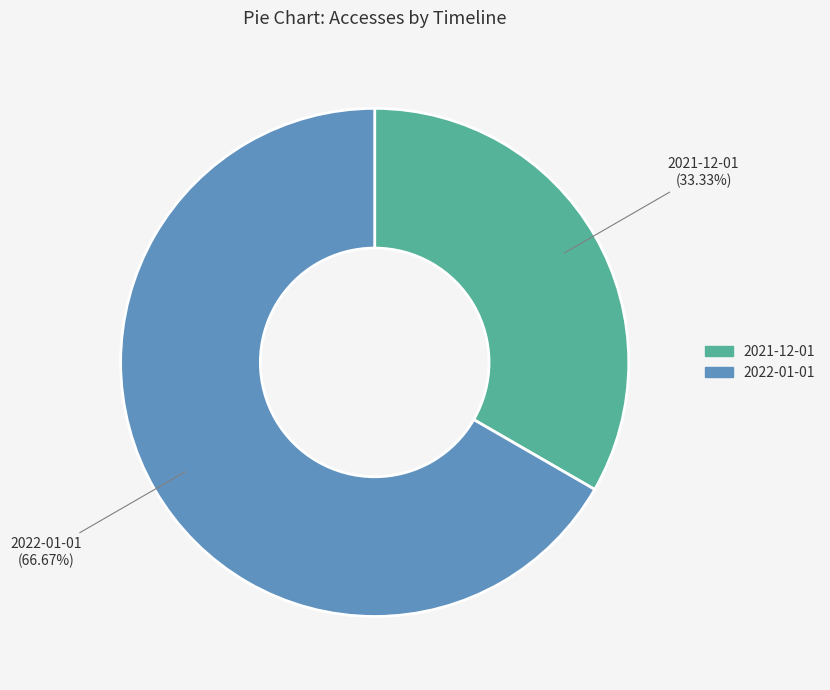

Which category accounts for the majority?

2022-01-01